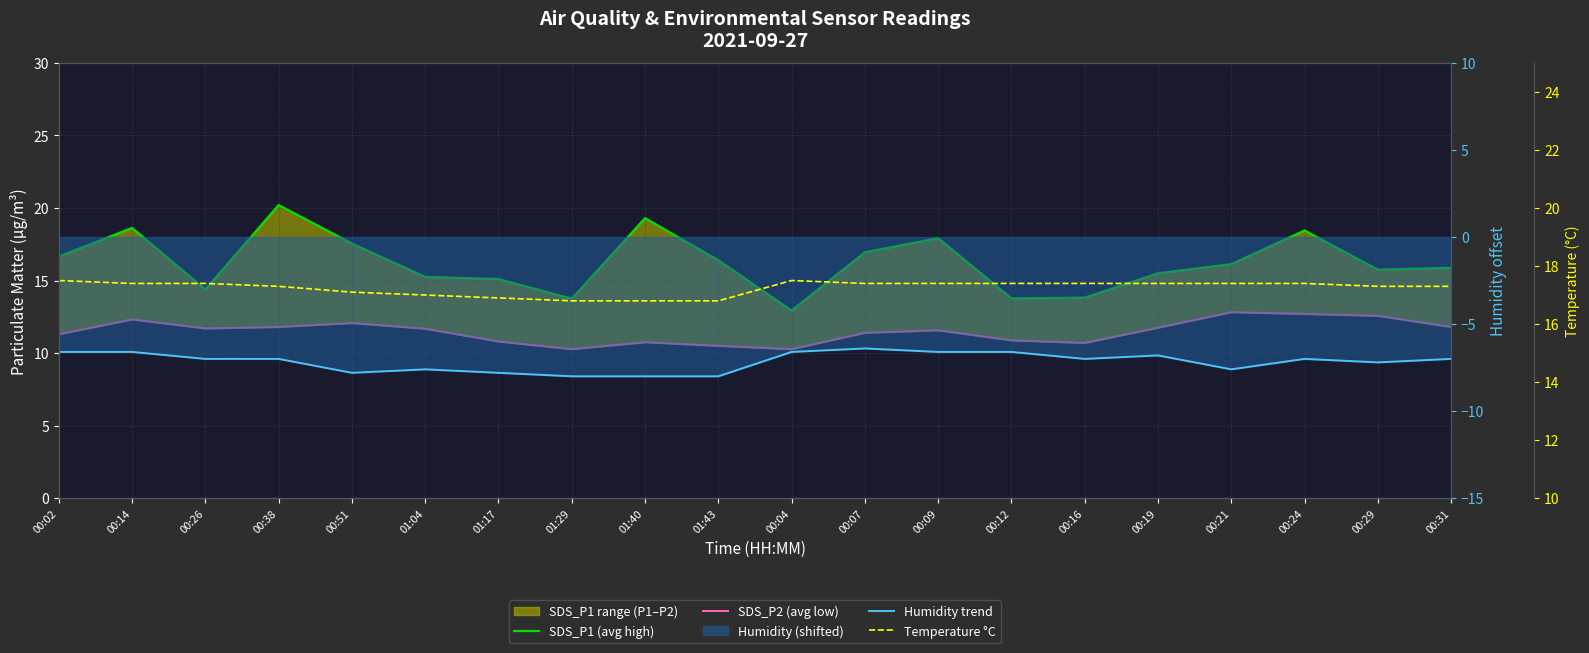

In SDS_P2 (avg low), how many points are higher than both neighbors (excluding endpoints)?

5